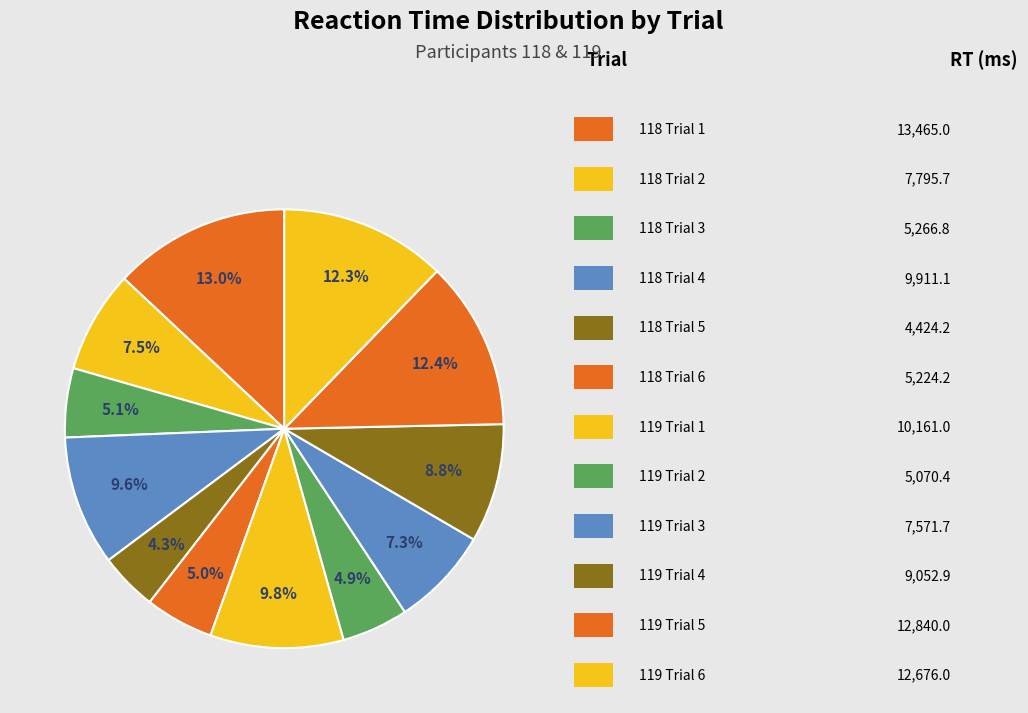

Count the number of slices in the pie.

12